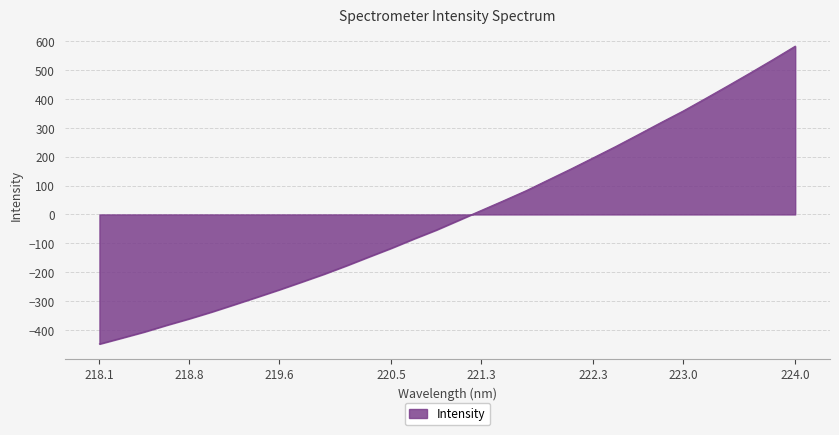

What is the difference between the maximum and minimum values?

1029.6